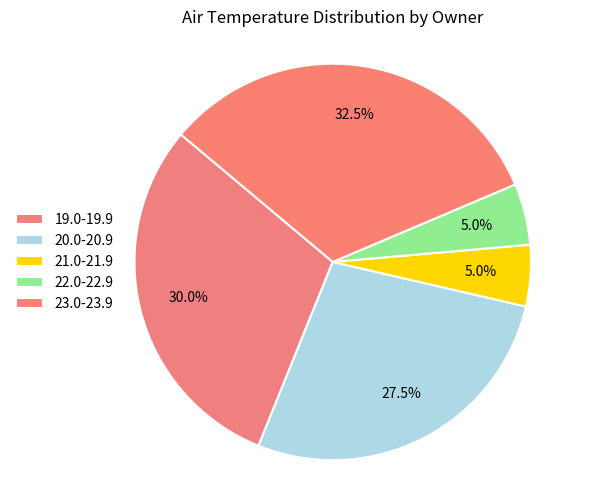

Which slice is the largest?

23.0-23.9